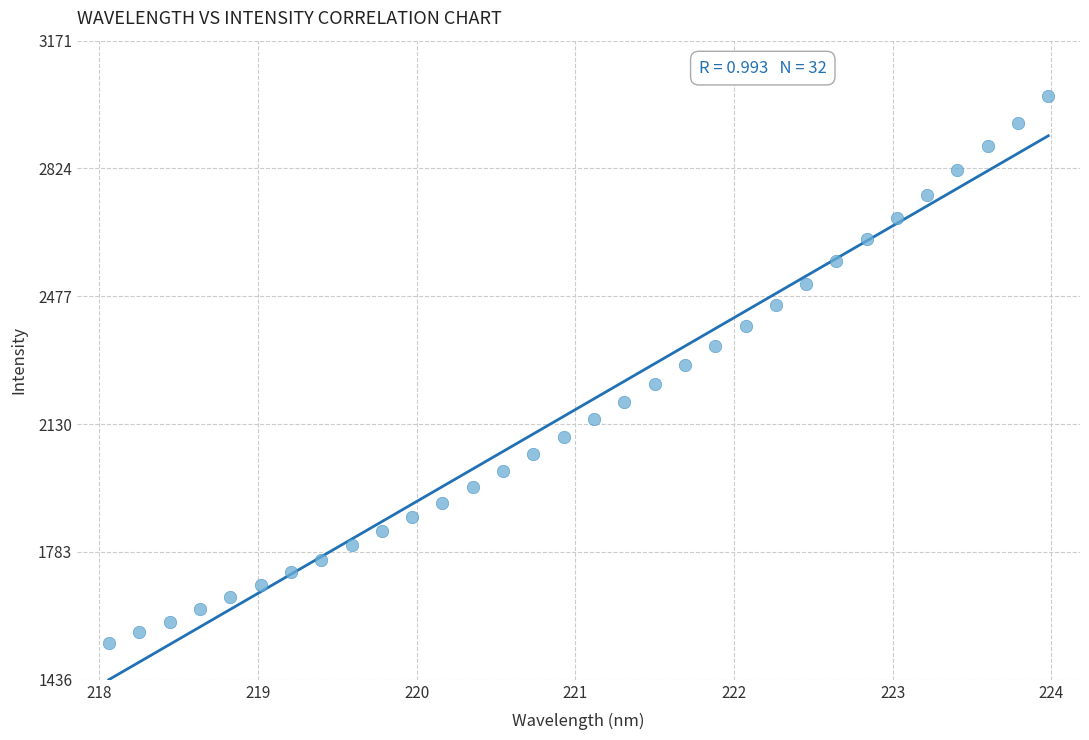

What is the range of Y values (max minus min)?

1485.5